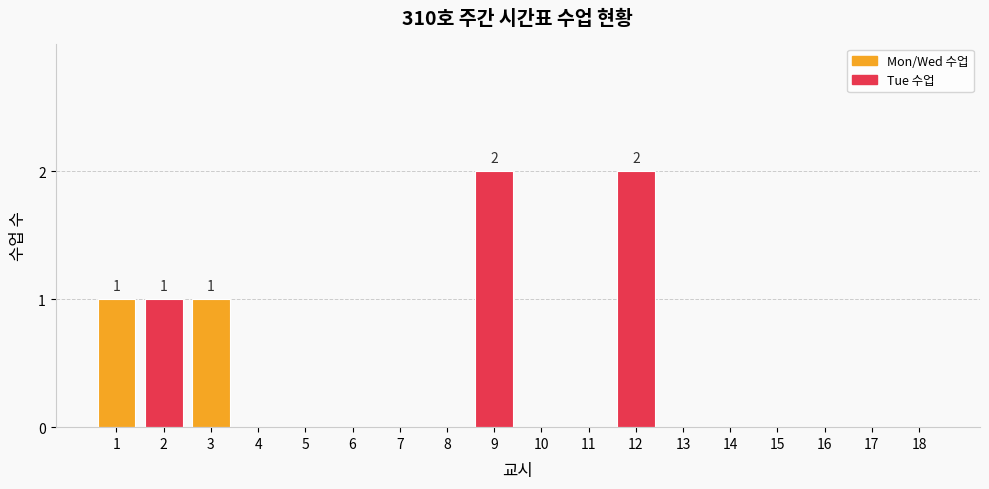

The chart shows a value of 3 at 12. True or false?

False